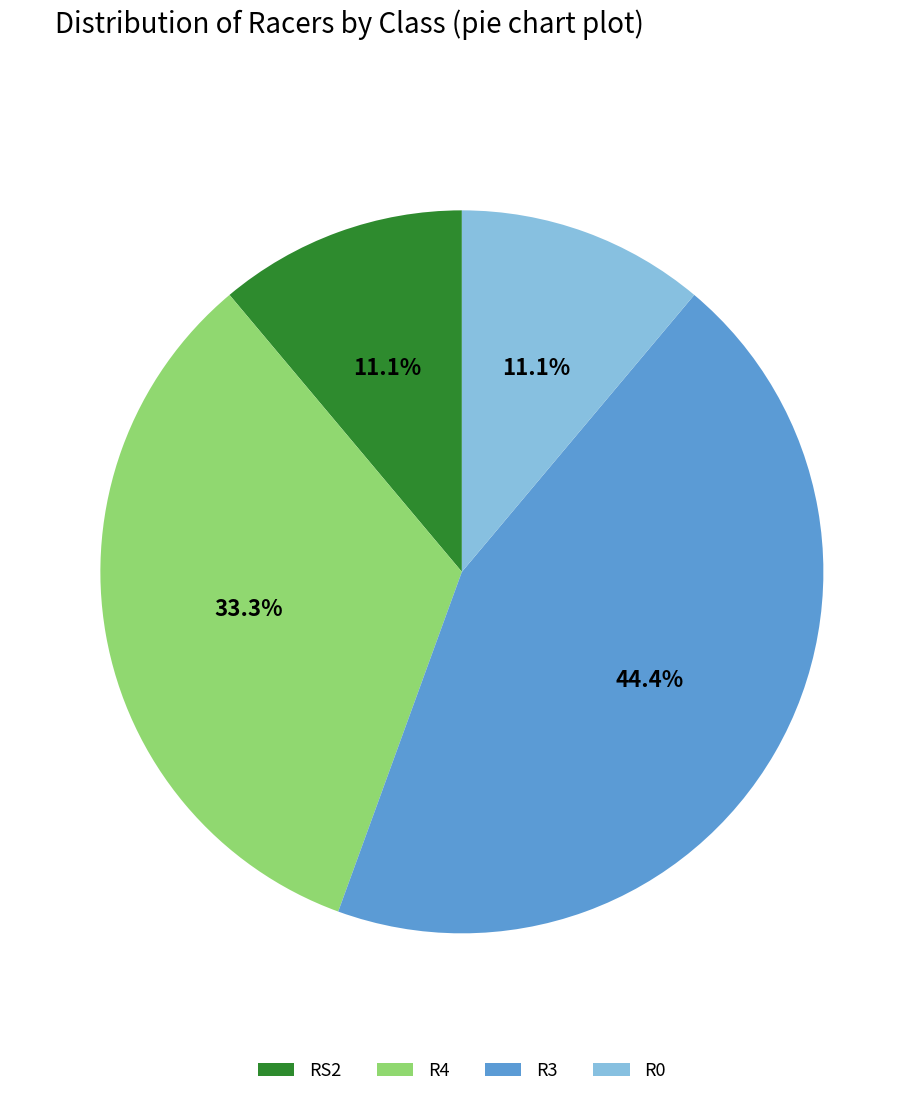

What percentage is NOT represented by R3?

55.6%